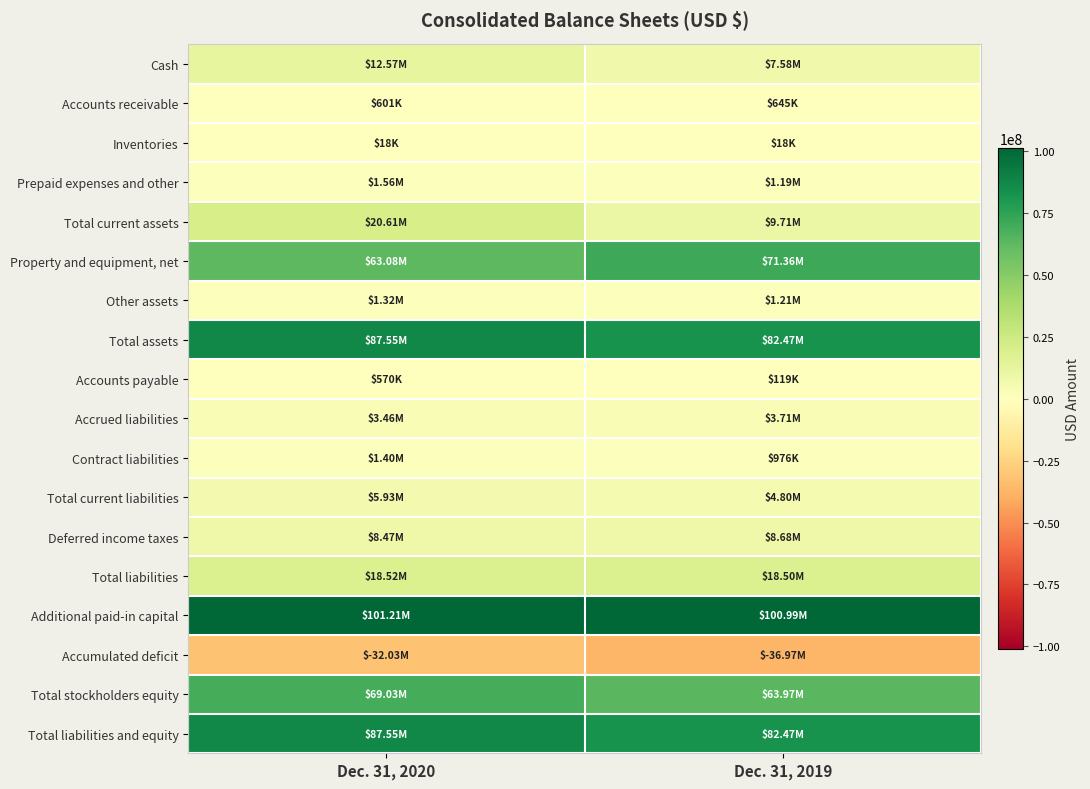

Rank the series by their maximum value, from lowest to highest.

Accumulated deficit, Inventories, Accounts payable, Accounts receivable, Other assets, Contract liabilities, Prepaid expenses and other, Accrued liabilities, Total current liabilities, Deferred income taxes, Cash, Total liabilities, Total current assets, Total stockholders equity, Property and equipment, net, Total assets, Total liabilities and equity, Additional paid-in capital